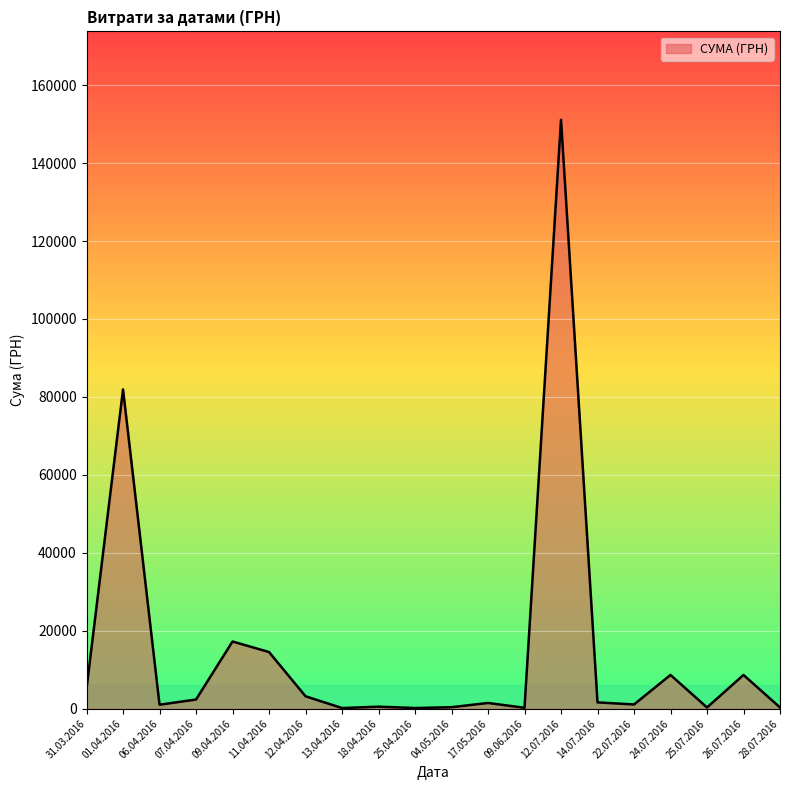

What is the difference between the maximum and minimum values?

150942.0